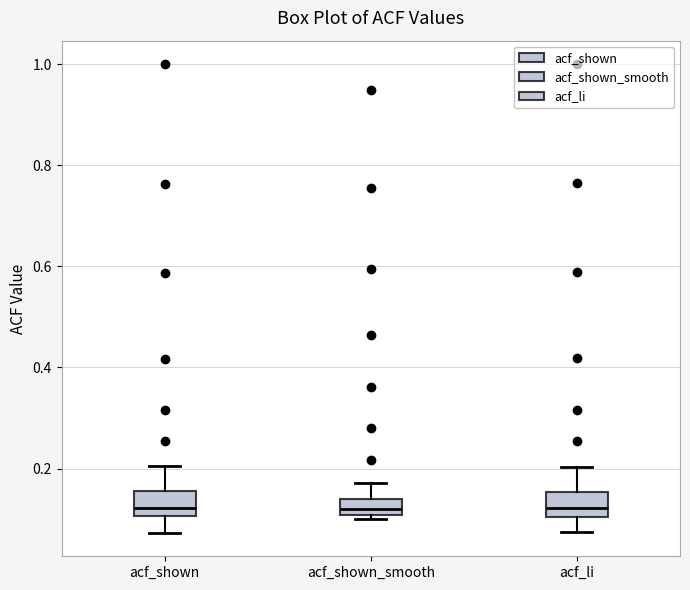

Where does the median line of the box for acf_shown sit on the y-axis? The values are not printed on the chart, so give them approximately, as read against the axis.

0.12